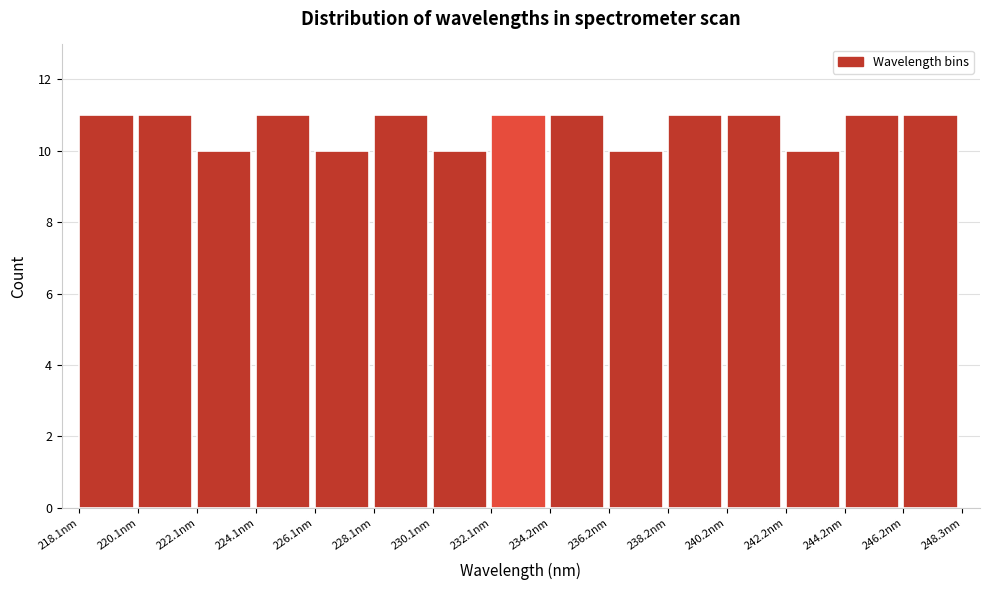

How tall is the bar that spans 234.0 to 236.0 on the x-axis? Neither the bar edges nor the heights are printed on the chart, so give them approximately, as read against the axes.

11